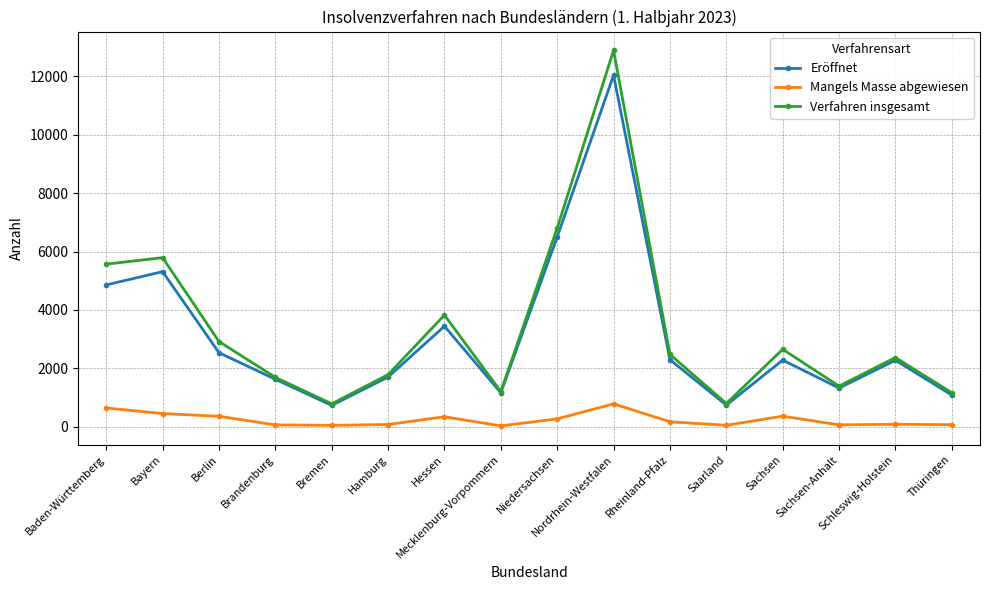

Which series has the widest spread of values?

Verfahren insgesamt